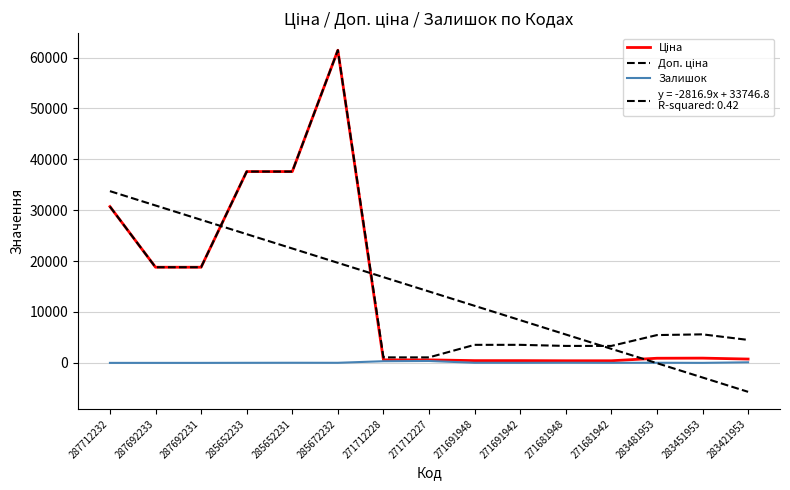

Reading left to right, what are all the values shown in this chart?

Ціна: 287712232=30717.1	287692233=18796.8	287692231=18796.8	285652233=37593.6	285652231=37593.6	285672232=61434.3	271712228=589.9	271712227=589.9	271691948=443.1	271691942=443.1	271681948=416.6	271681942=416.6	283481953=910.4	283451953=934.5	283421953=752.2
Доп. ціна: 287712232=30717.1	287692233=18796.8	287692231=18796.8	285652233=37593.6	285652231=37593.6	285672232=61434.3	271712228=1081.7	271712227=1081.7	271691948=3545.0	271691942=3545.0	271681948=3332.5	271681942=3332.5	283481953=5462.3	283451953=5607.2	283421953=4513.3
Залишок: 287712232=0.0	287692233=0.0	287692231=0.0	285652233=13.0	285652231=23.0	285672232=16.0	271712228=328.0	271712227=374.0	271691948=22.0	271691942=13.0	271681948=30.0	271681942=10.0	283481953=24.0	283451953=2.0	283421953=113.0